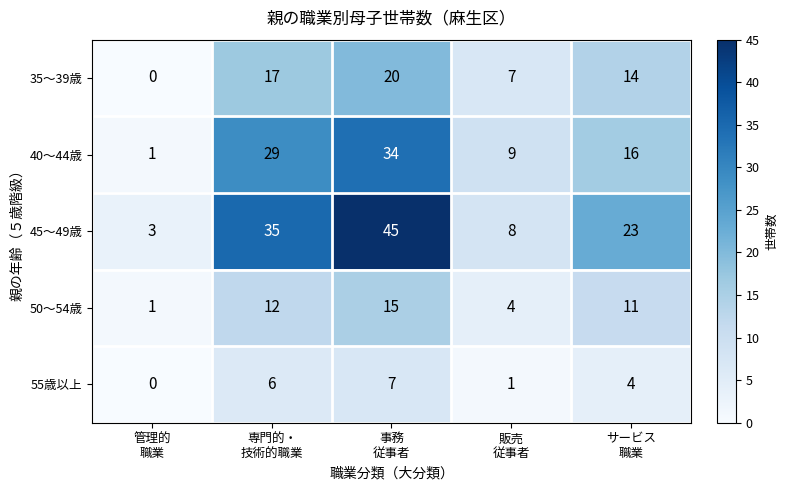

List the series in order of their overall mean, lowest first.

55歳以上, 50～54歳, 35～39歳, 40～44歳, 45～49歳